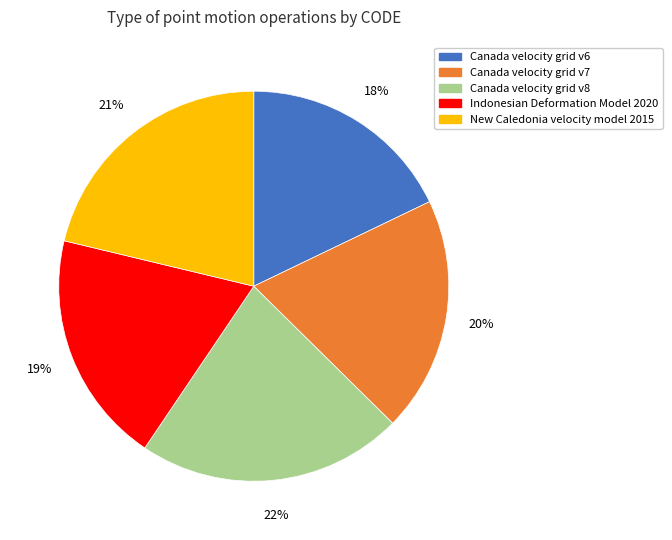

To the nearest percent, what is the average slice percentage?

20%